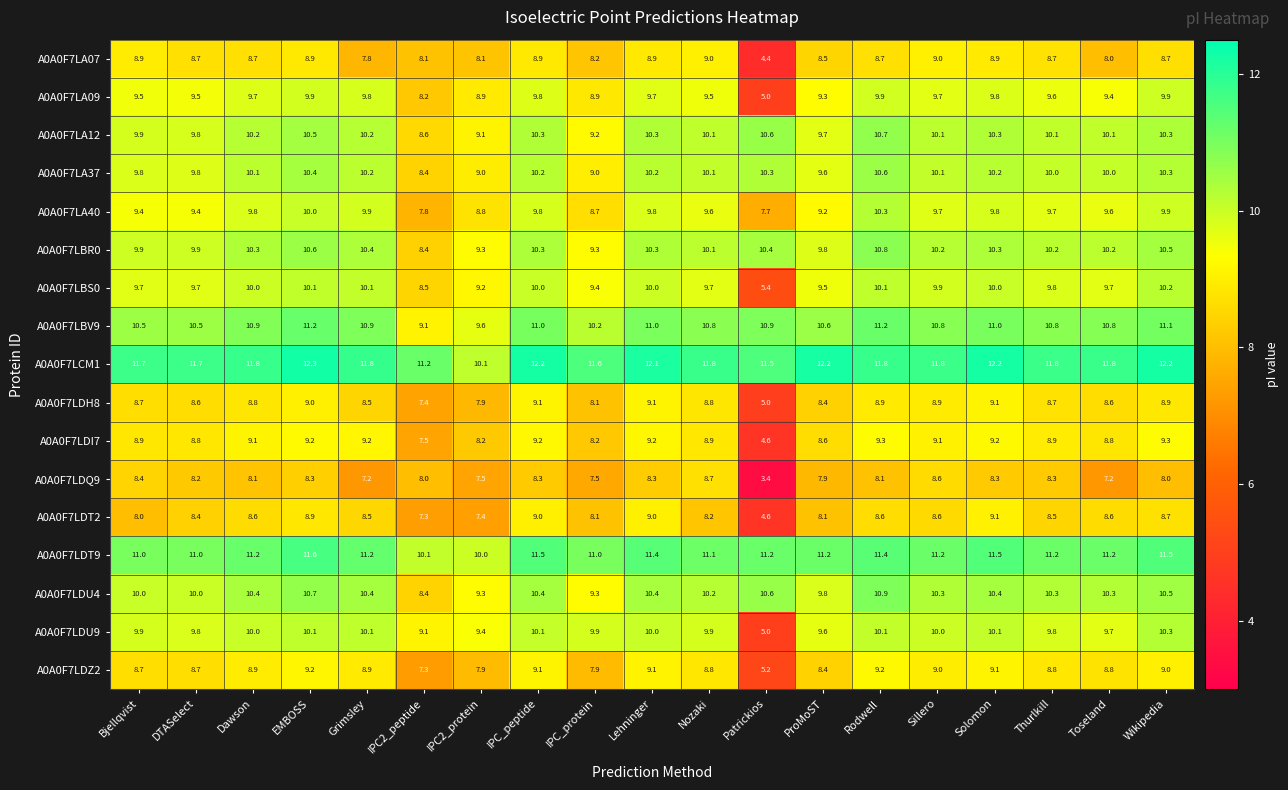

True or false: A0A0F7LA12 has a value of 10.3 at IPC_peptide.

True